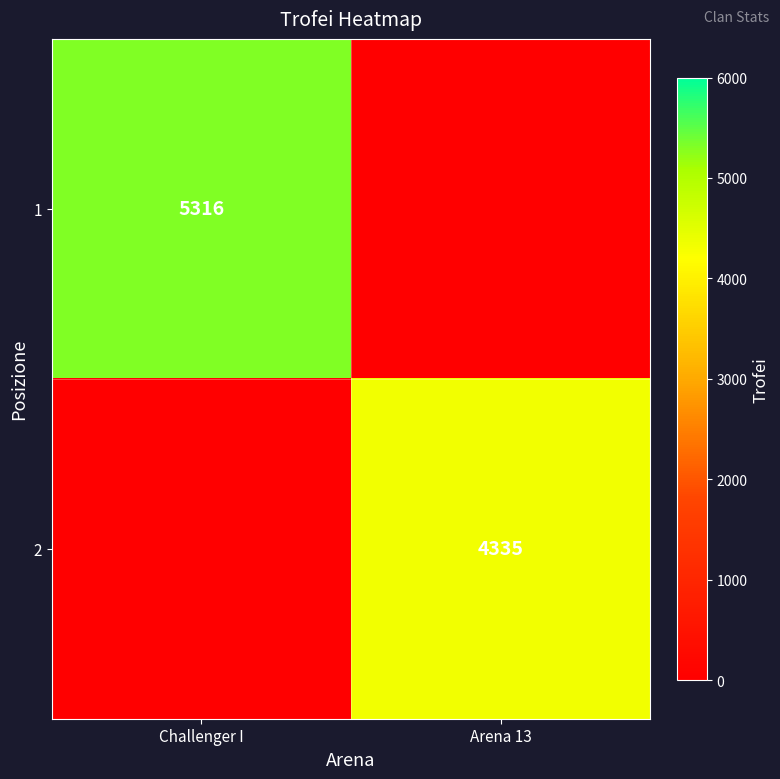

The 1 series shows 1854 at Challenger I. True or false?

False